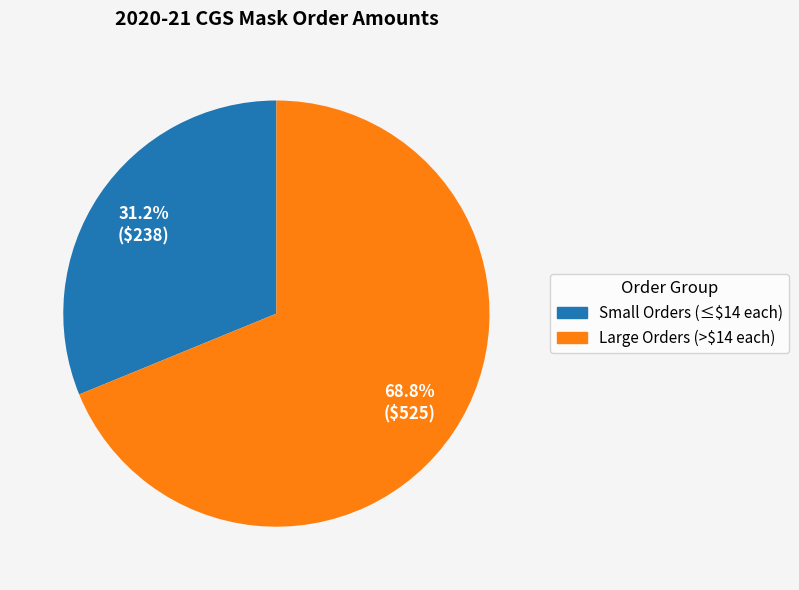

How many slices are in this pie chart?

2